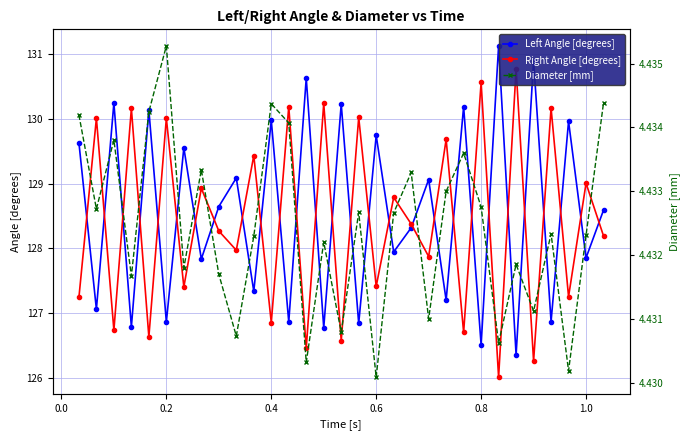

What is the lowest value of the Left Angle [degrees] series?

126.4